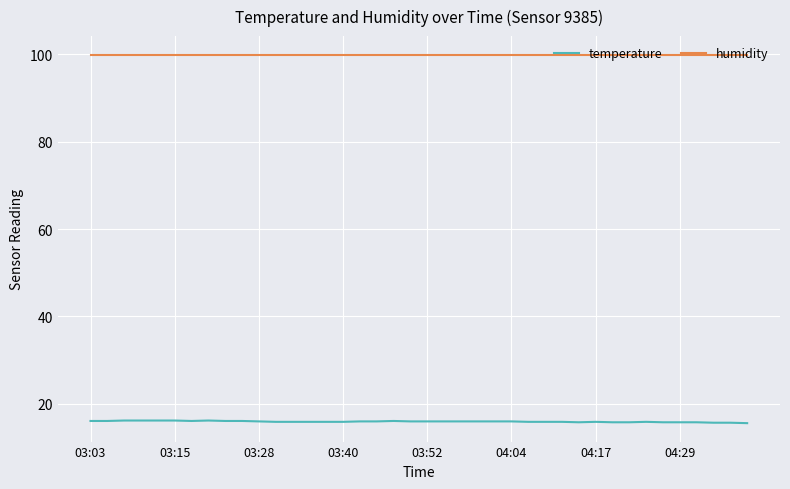

List the series in order of their peak value, lowest first.

temperature, humidity